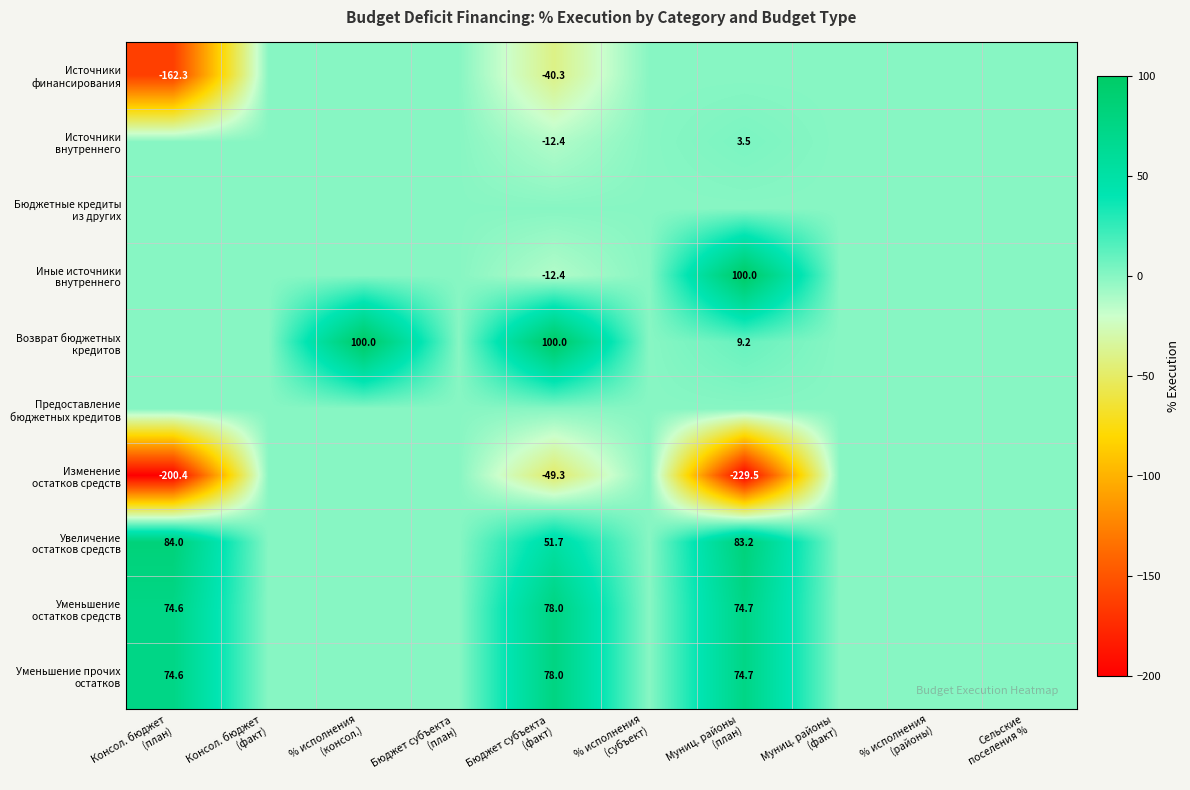

Which series changed the most between % исполнения (субъект) and Муниц. районы (факт)?

Источники финансирования